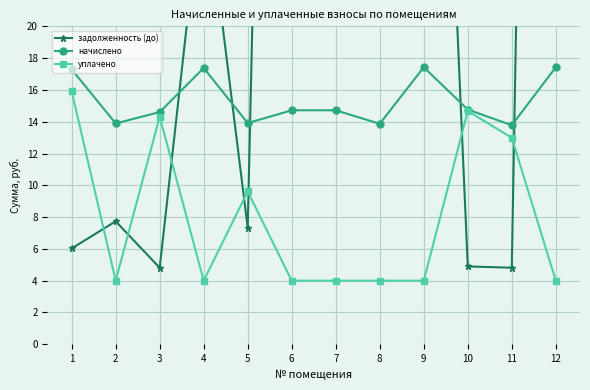

What is the sum of all задолженность (до) values?

566.8